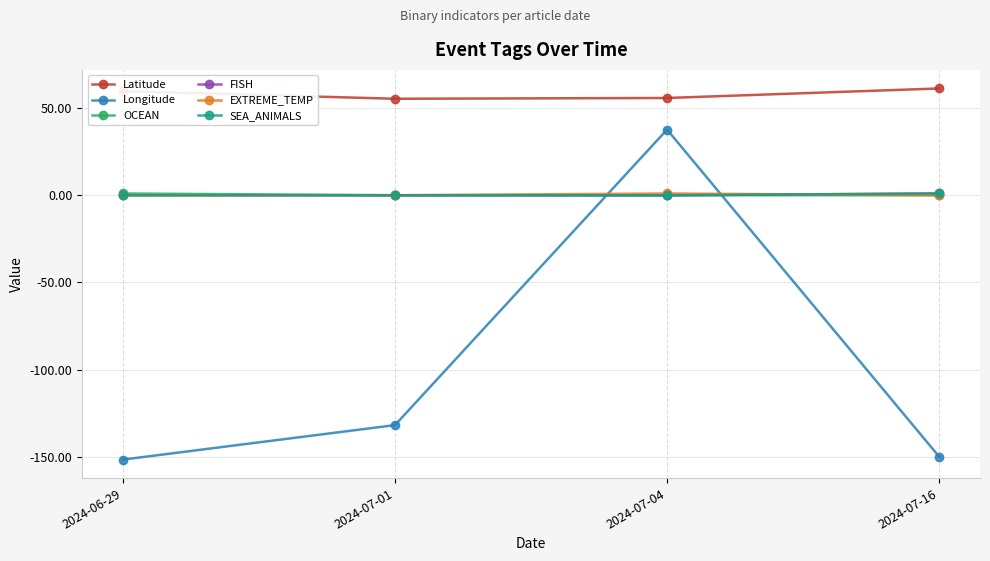

At which category is the sum across all series the highest?

2024-07-04